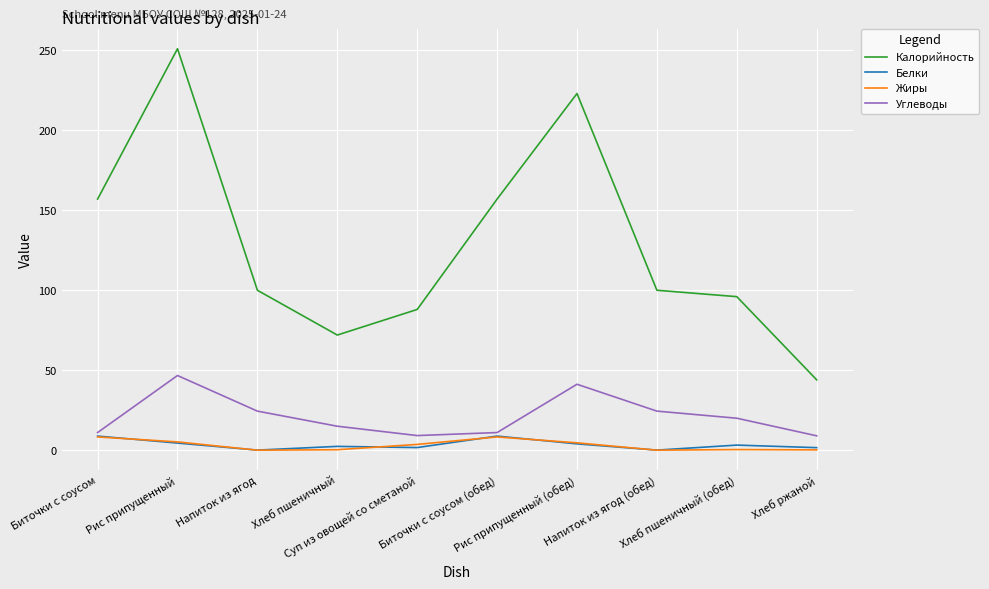

Does the chart have visible grid lines?

Yes